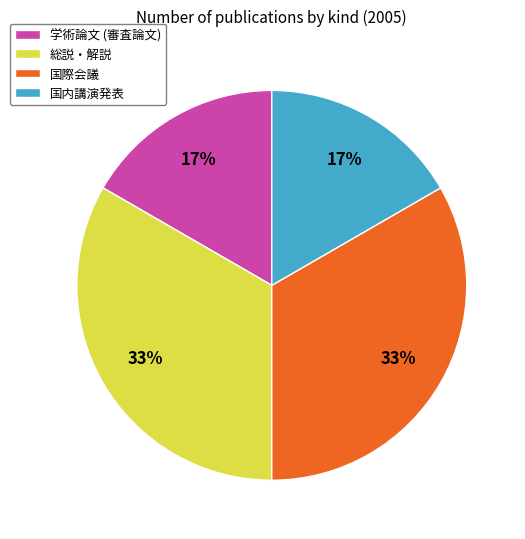

Is there any slice that represents more than half of the pie?

No